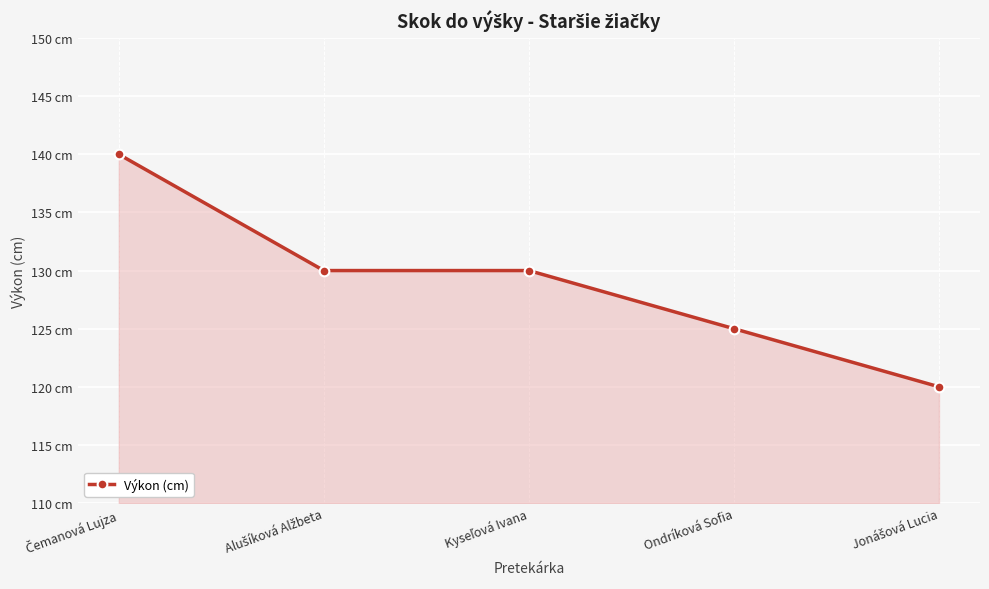

What is the average value?

129